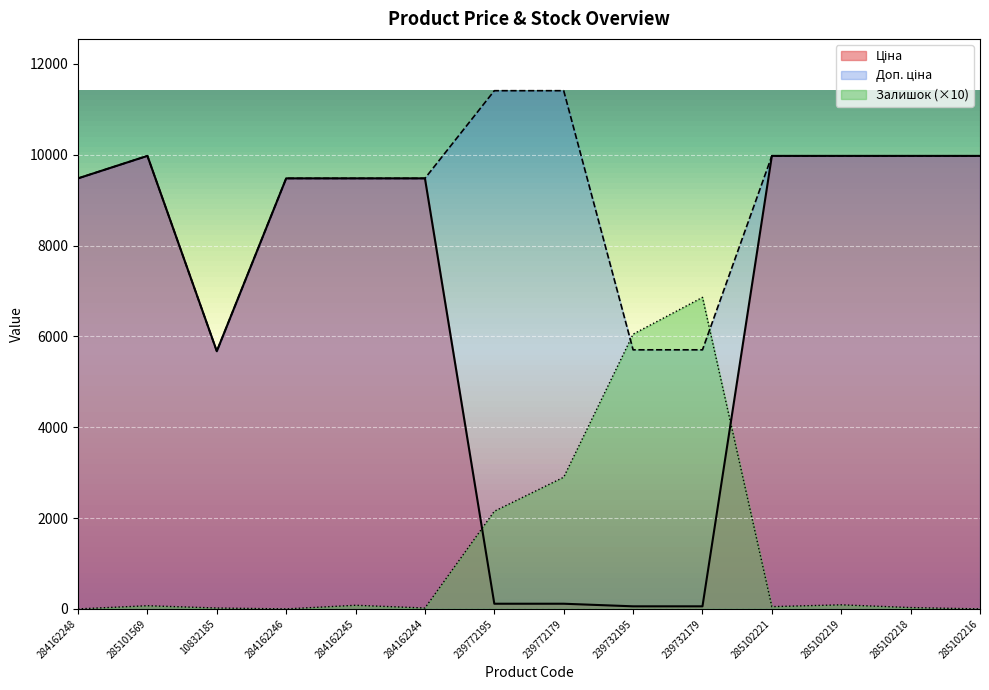

Reading right to left, transcribe all the data shown in this chart.

Ціна: 9975.0	9975.0	9975.0	9975.0	57.0	57.0	114.1	114.1	9480.1	9480.1	9480.1	5673.8	9975.0	9480.1
Доп. ціна: 9975.0	9975.0	9975.0	9975.0	5705.0	5705.0	11410.0	11410.0	9480.1	9480.1	9480.1	5673.8	9975.0	9480.1
Залишок: 0.0	30.0	90.0	50.0	6860.0	6050.0	2900.0	2150.0	20.0	80.0	0.0	20.0	70.0	0.0